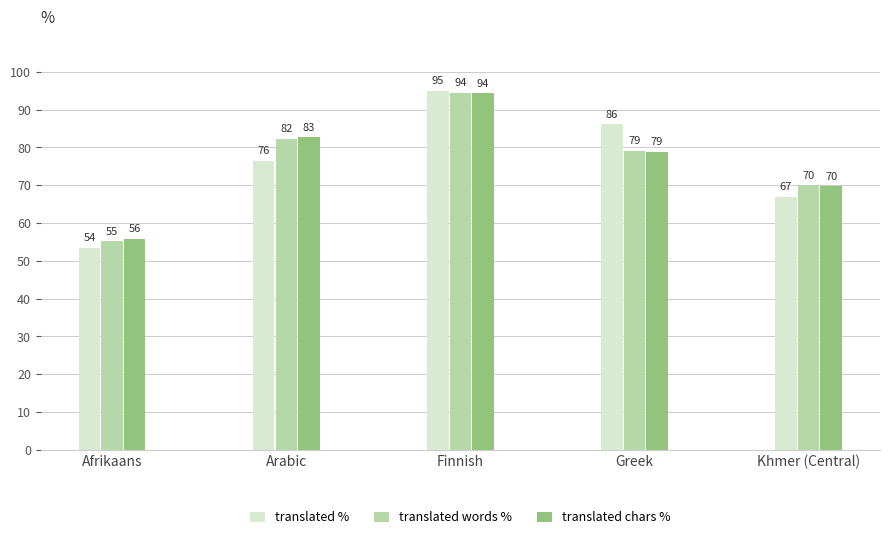

Does the chart contain any negative values?

No